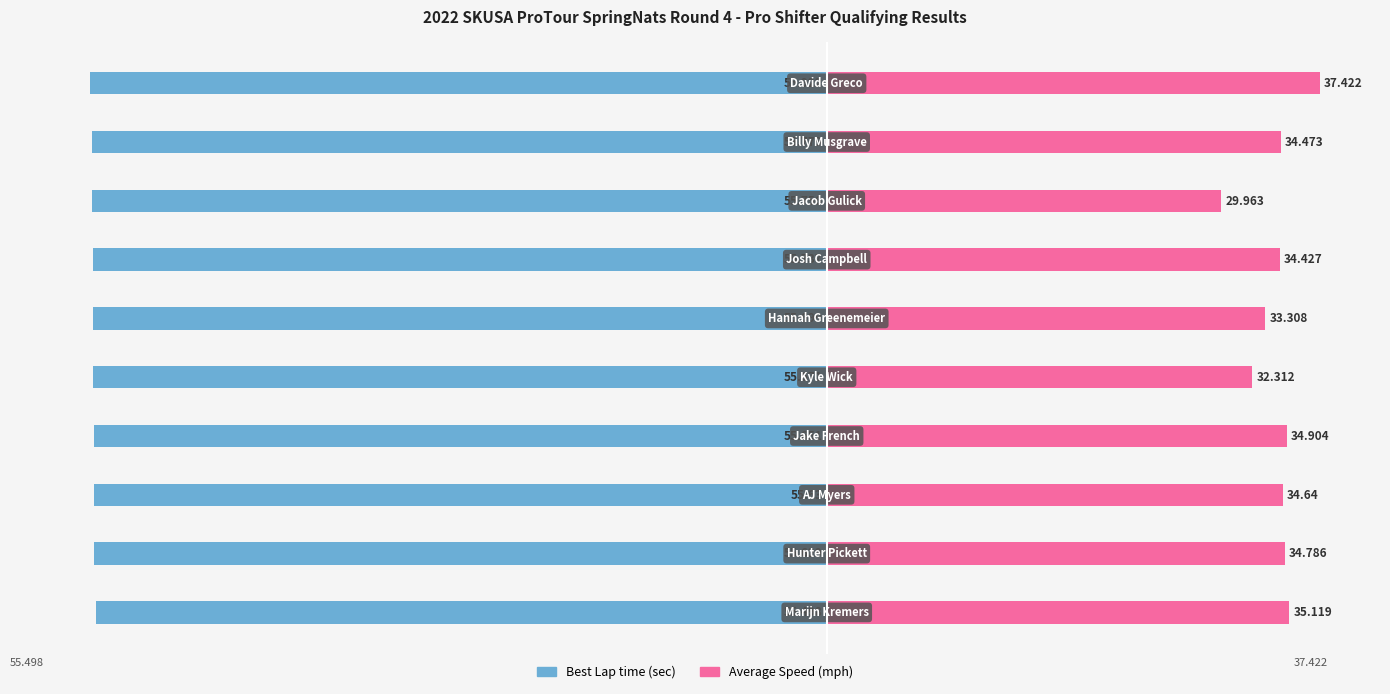

What is the value of the Best Lap time bar at the 10th from the left?

-55.9